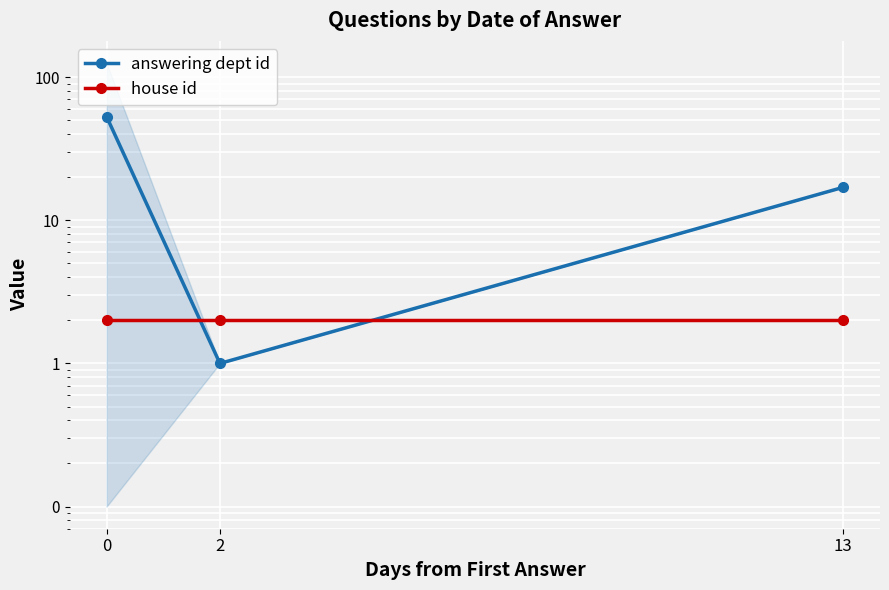

Which series has the widest spread of values?

answering dept id